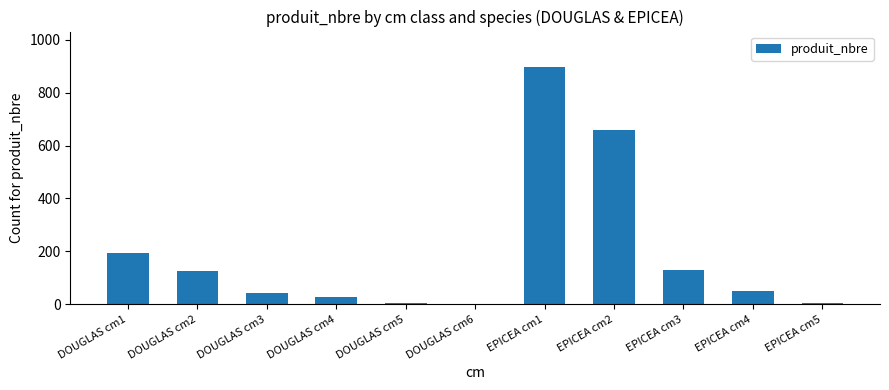

Is it true that the value at DOUGLAS cm2 is 124?

True